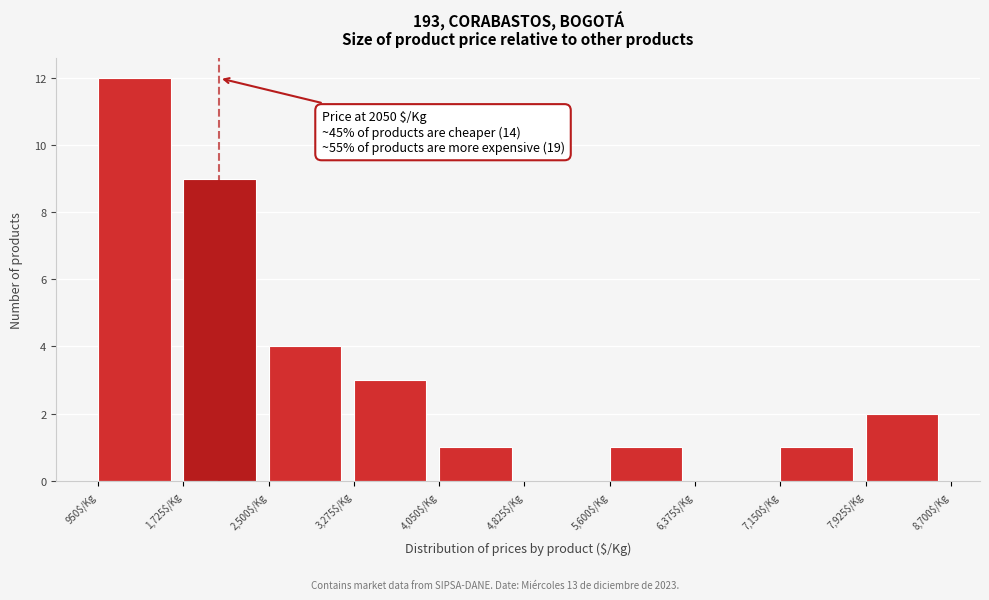

Which range on the x-axis has the tallest bar?

1000 to 1700